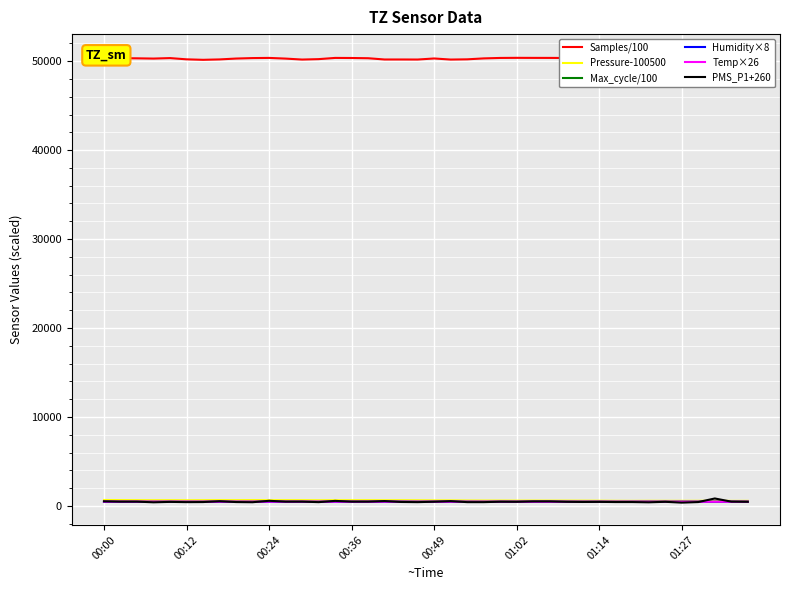

The PMS_P1+260 series shows 220.9 at 01:14. True or false?

False